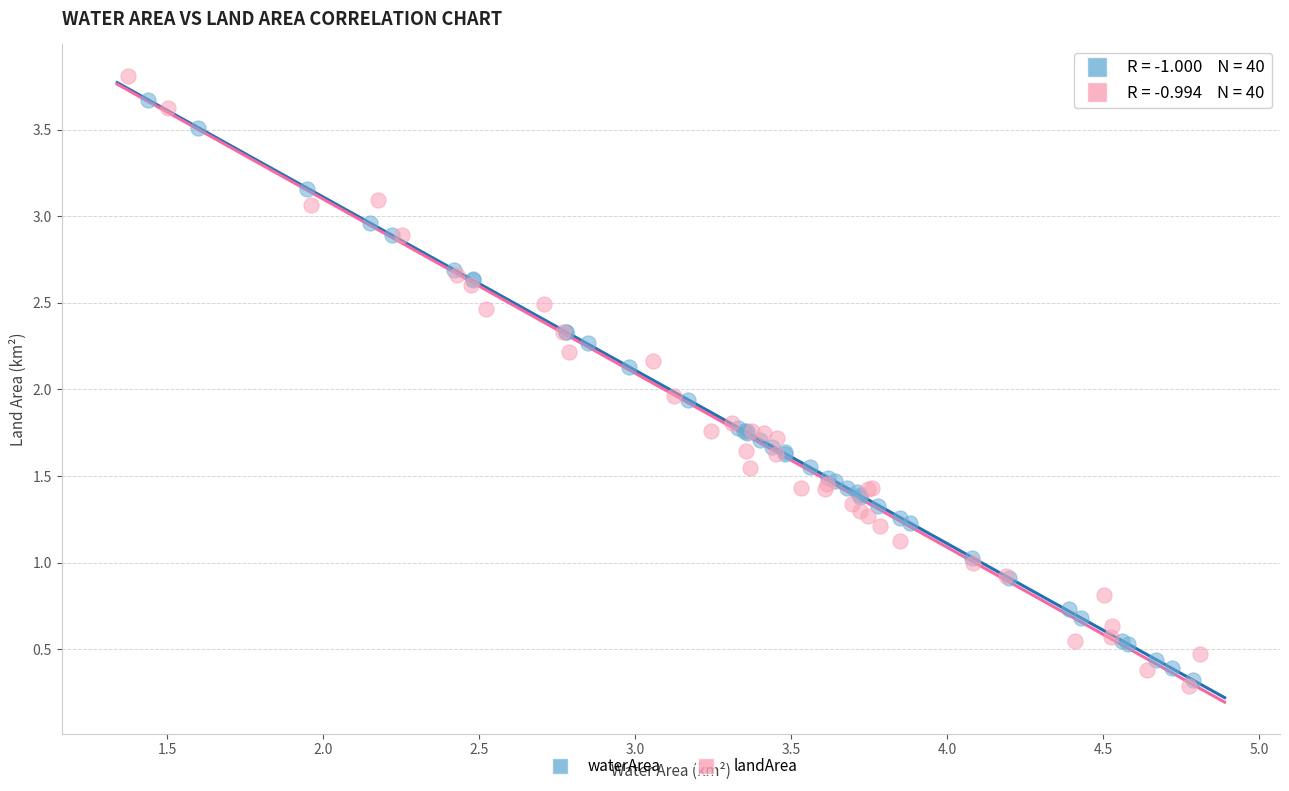

What are all the series names shown in the legend?

waterArea, landArea